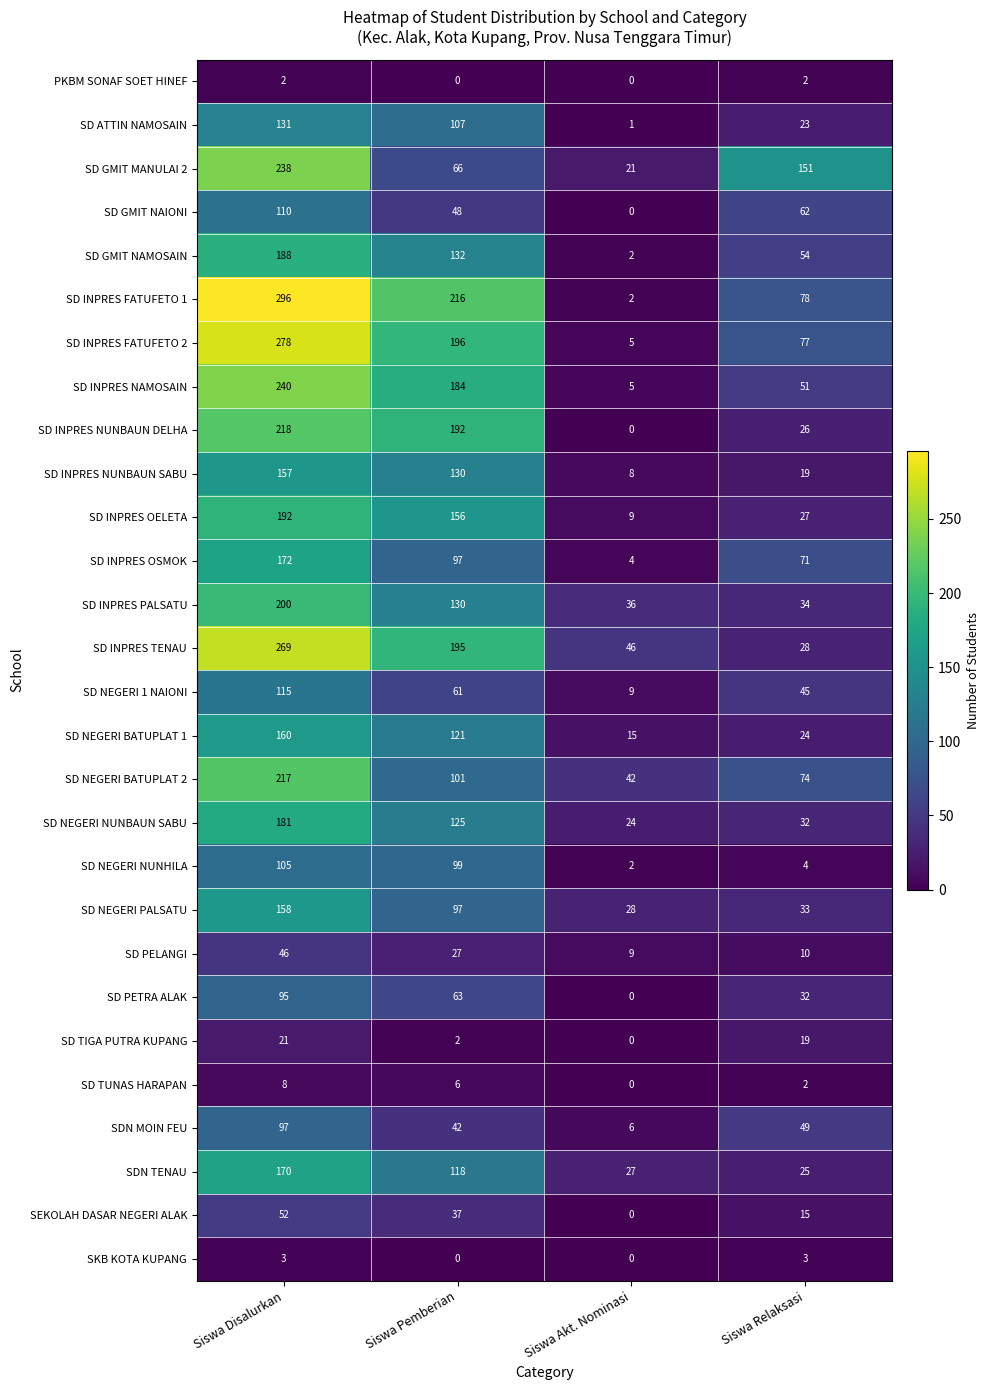

What is the sum of the SDN MOIN FEU values at Siswa Pemberian and Siswa Relaksasi?

91